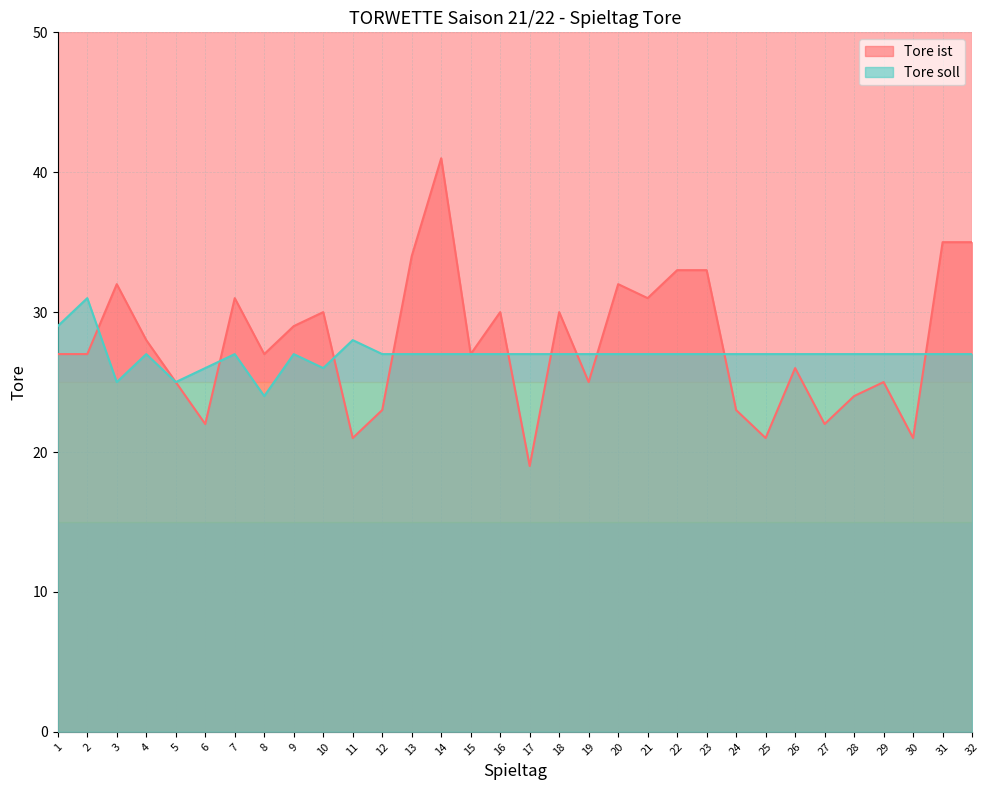

How many Tore soll values are between 27 and 28?

25